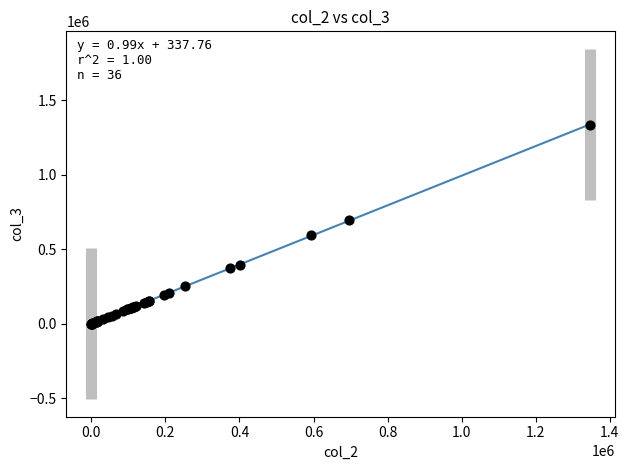

What Y value in the scatter plot is closest to 668032?

694052